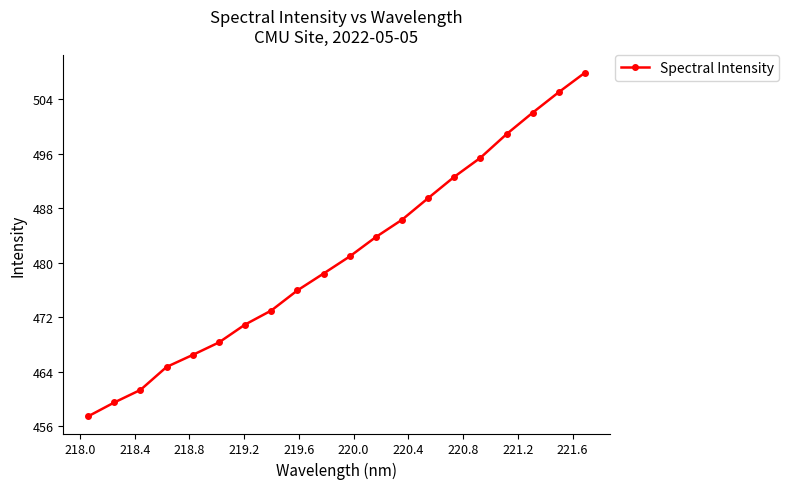

What is the sum of all values?

9617.9